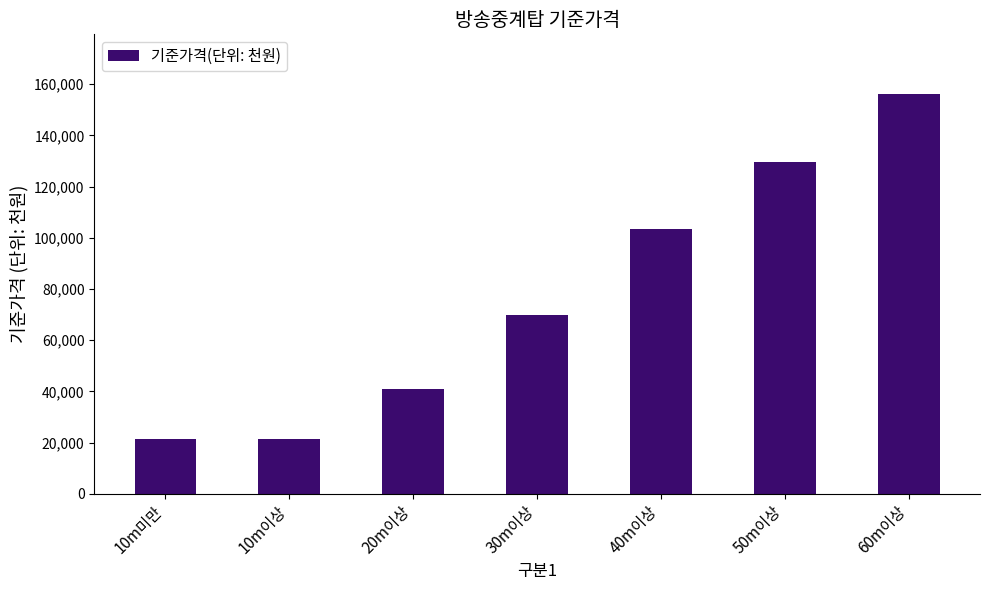

Approximately how many times larger is the value at 60m이상 compared to 20m이상?

3.8